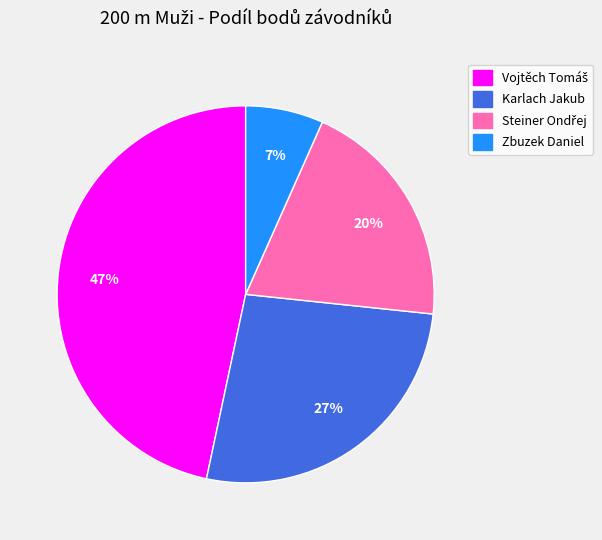

Which has a higher value, Zbuzek Daniel or Karlach Jakub?

Karlach Jakub